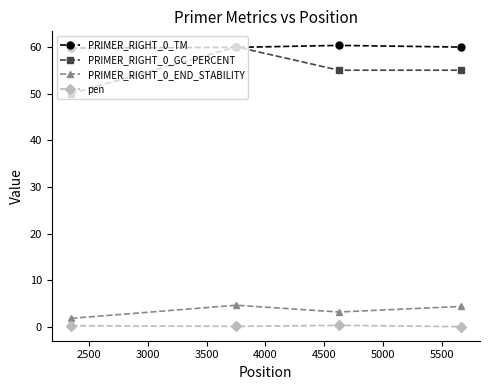

At how many categories does at least one series exceed 56?

4